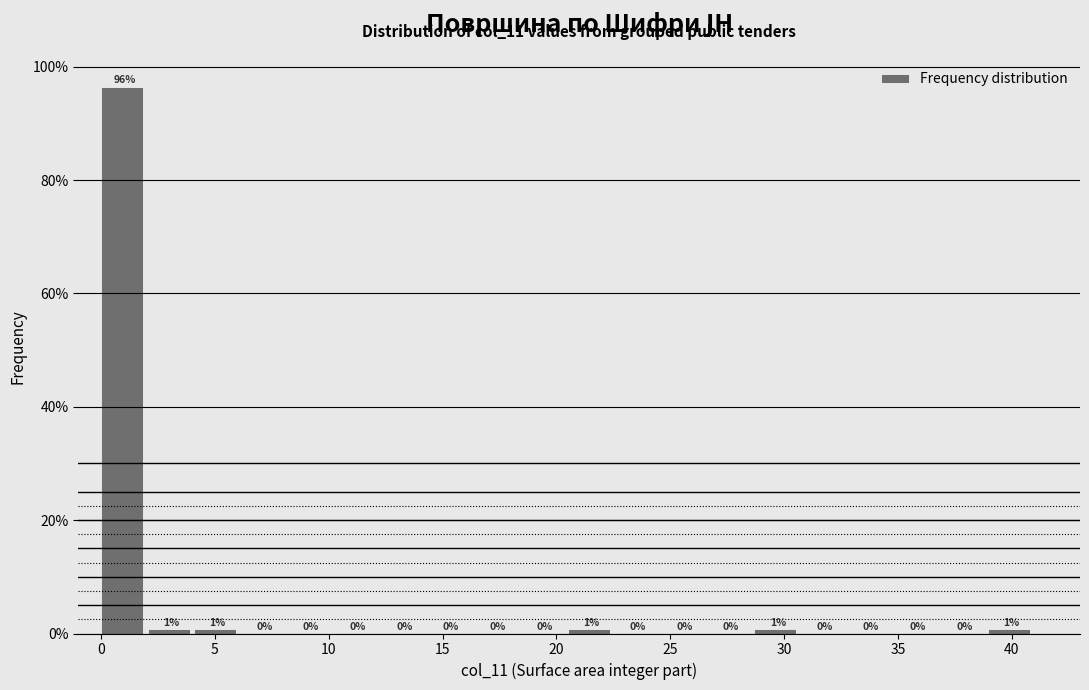

Over which range of the x-axis is the bar tallest?

0.00 to 2.05